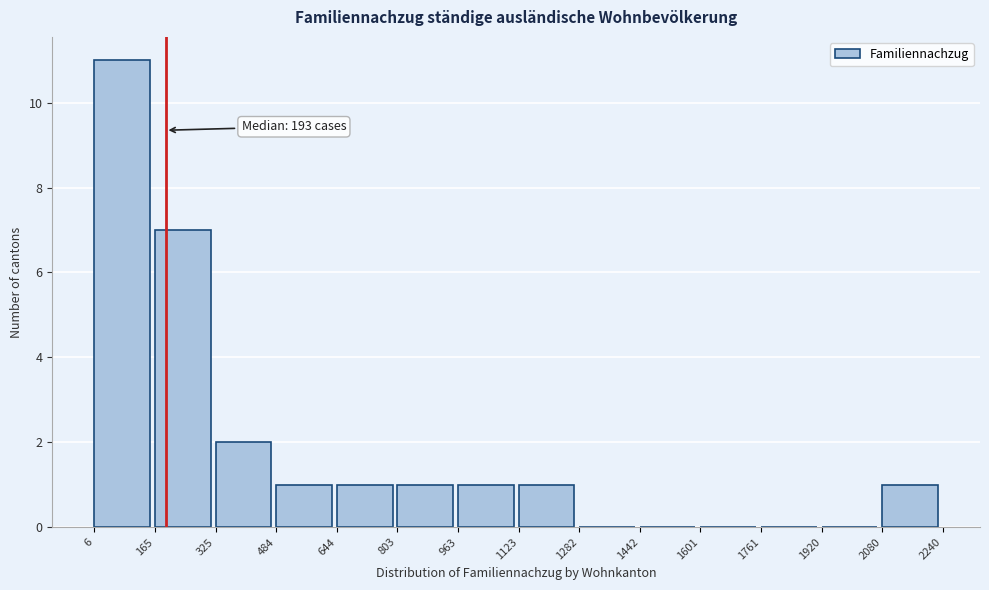

Which range on the x-axis has the tallest bar?

6 to 165